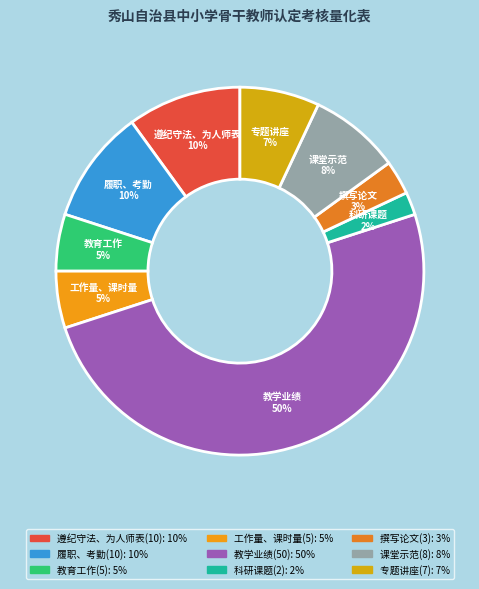

Is the sum of 遵纪守法、为人师表 and 工作量、课时量 greater than half?

No